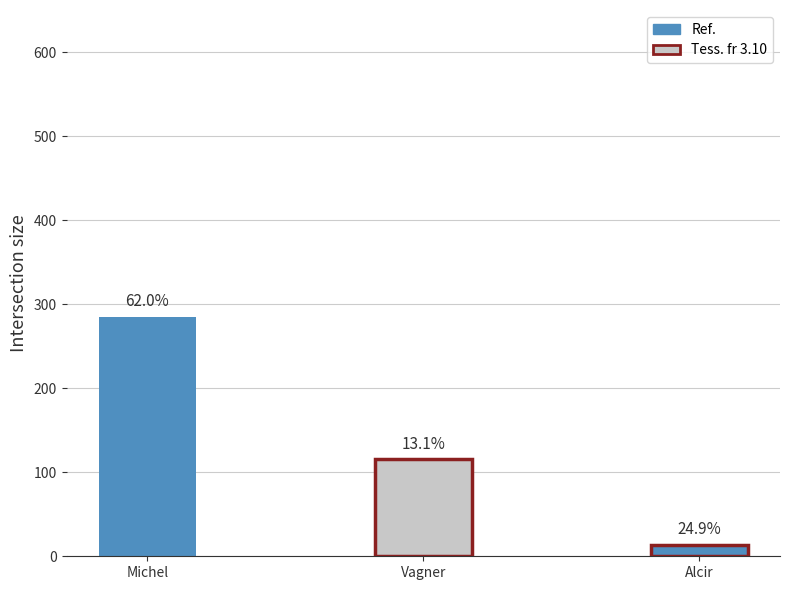

What is the label of the 3rd bar from the left?

Alcir